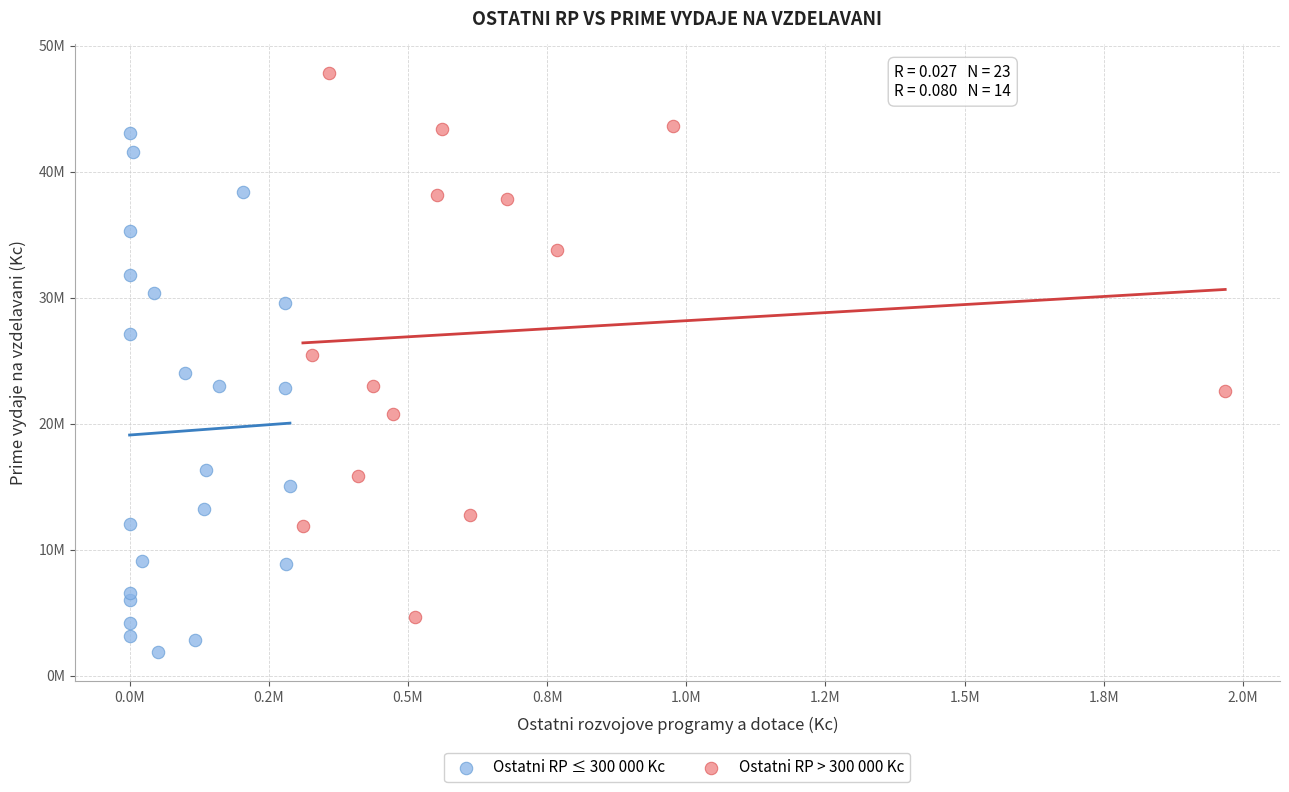

Which series reaches the minimum Y coordinate?

Ostatni RP ≤ 300 000 Kc